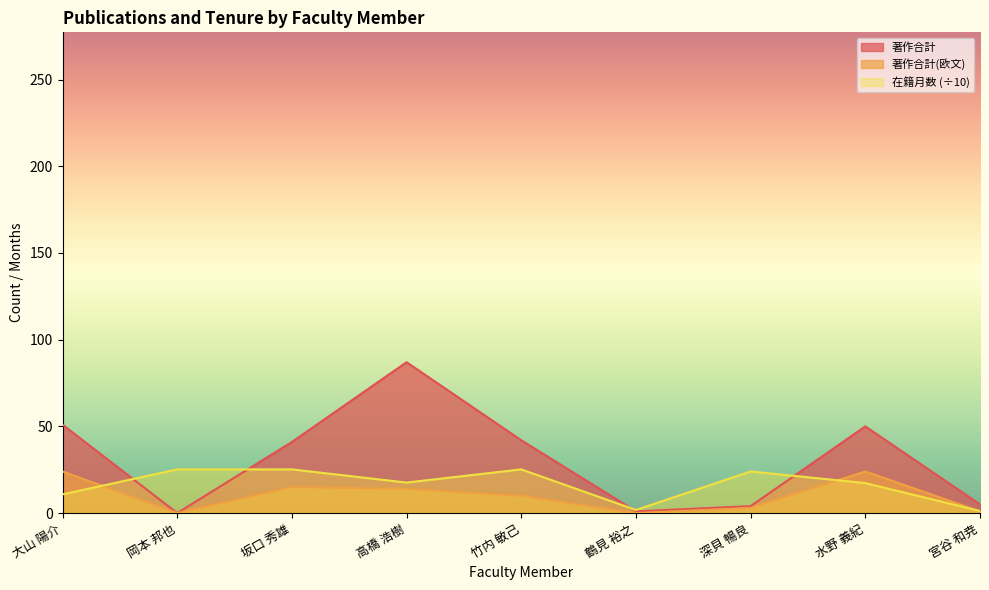

What is the difference between the maximum and second lowest values in the 在籍月数 series?

23.4